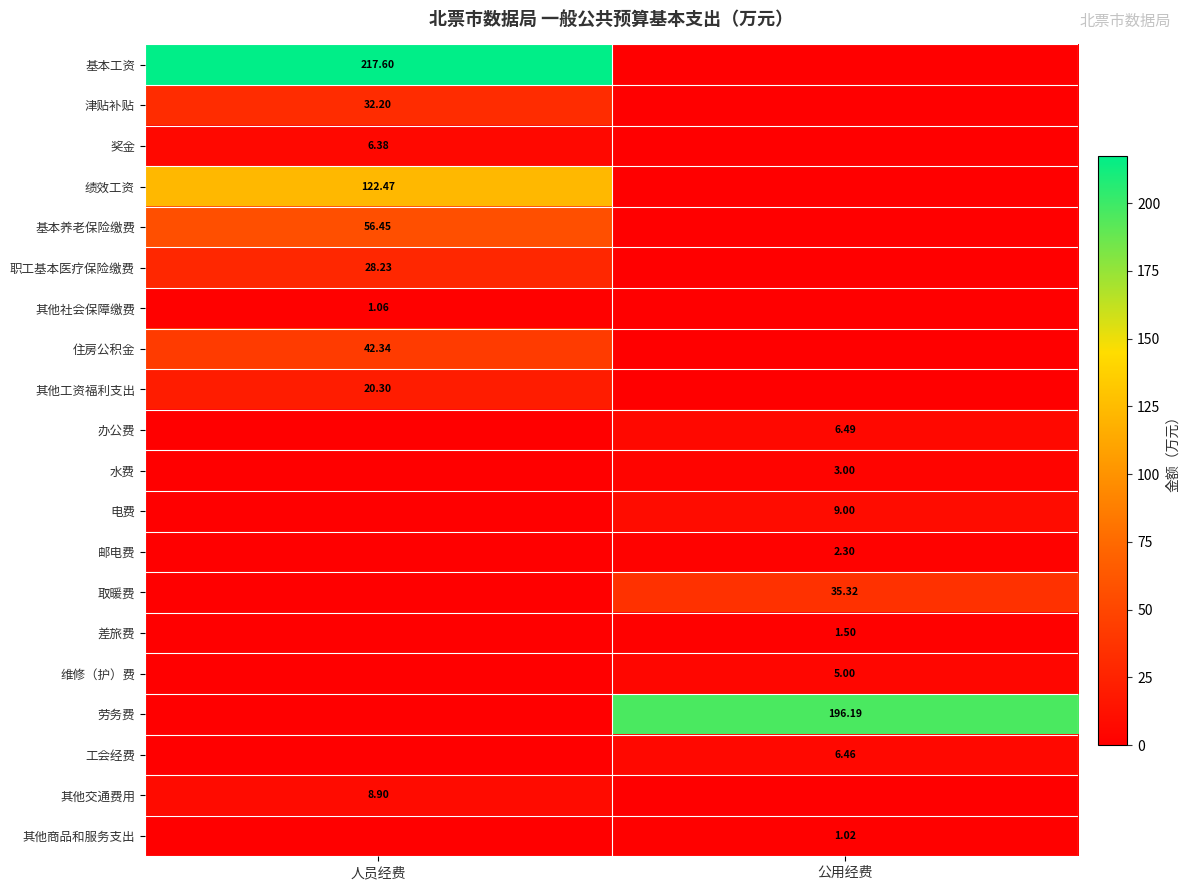

Is the value of 津贴补贴 at 人员经费 greater than the value of 绩效工资 at 人员经费?

No